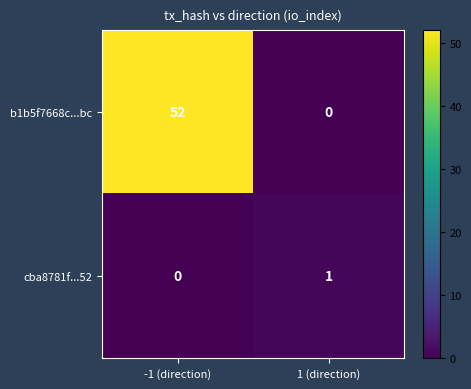

Reading right to left, list all the values displayed in this chart.

b1b5f7668c...bc: 0	52
cba8781f...52: 1	0